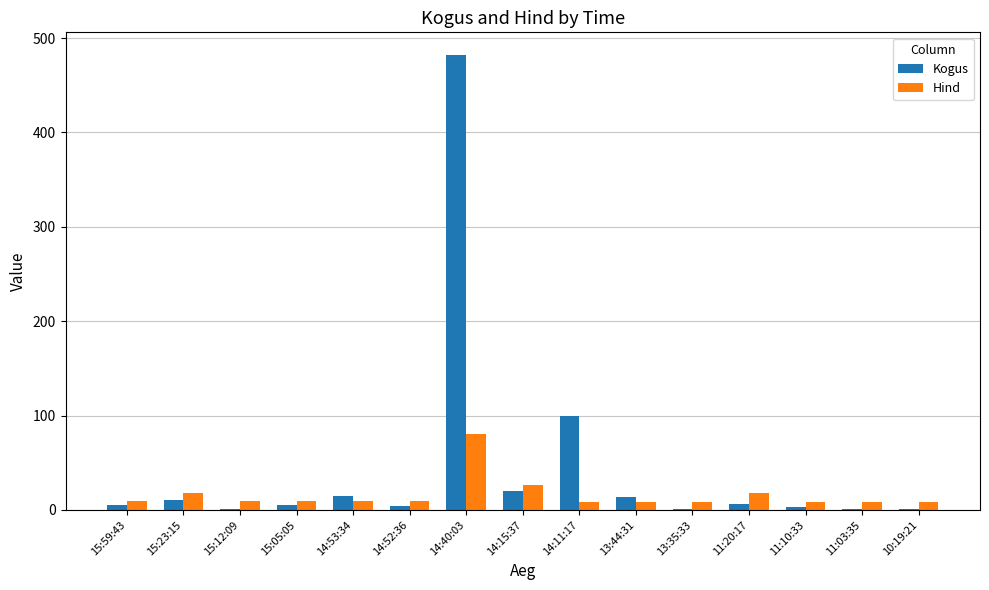

Is the value of Kogus at 13:35:33 greater than the value of Hind at 14:15:37?

No